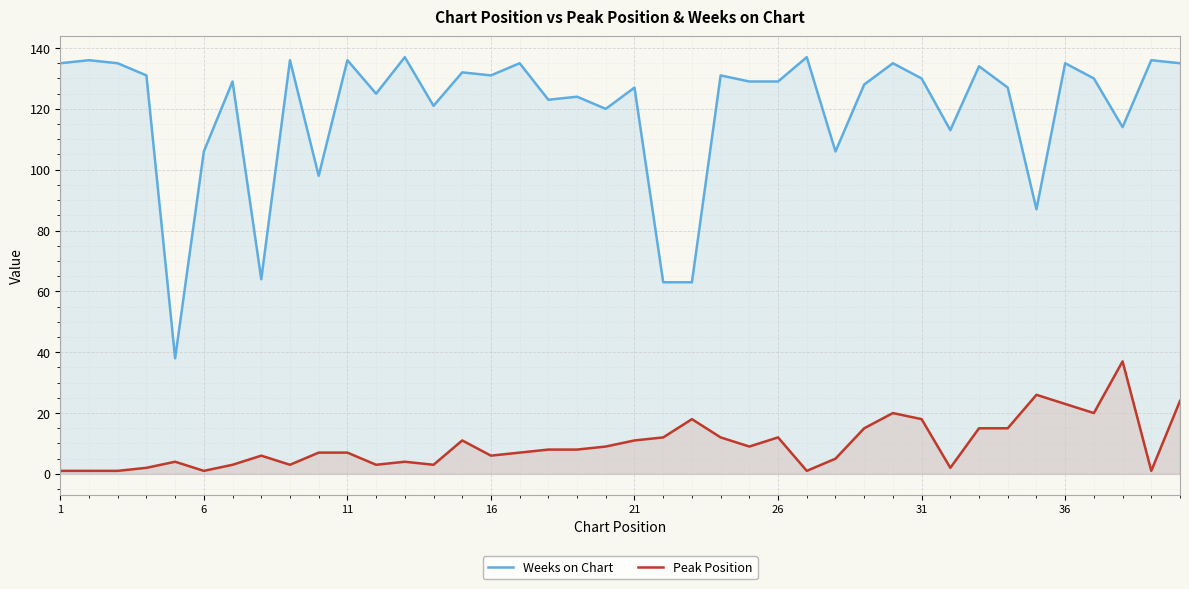

What is the maximum value for Weeks on Chart?

137